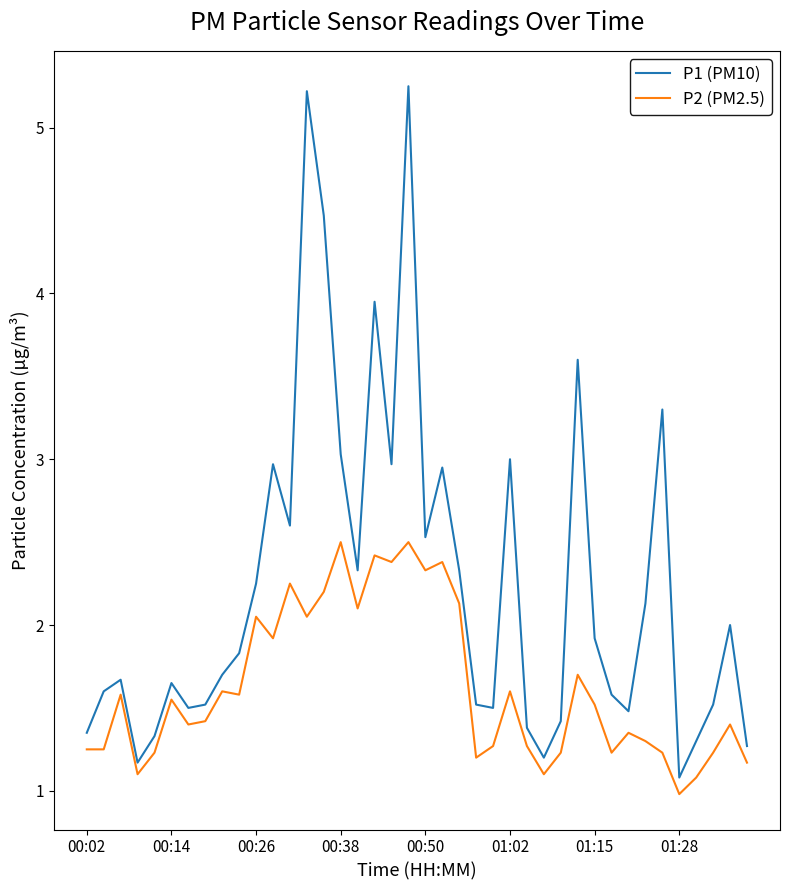

What is the lowest value of the P2 (PM2.5) series?

1.0